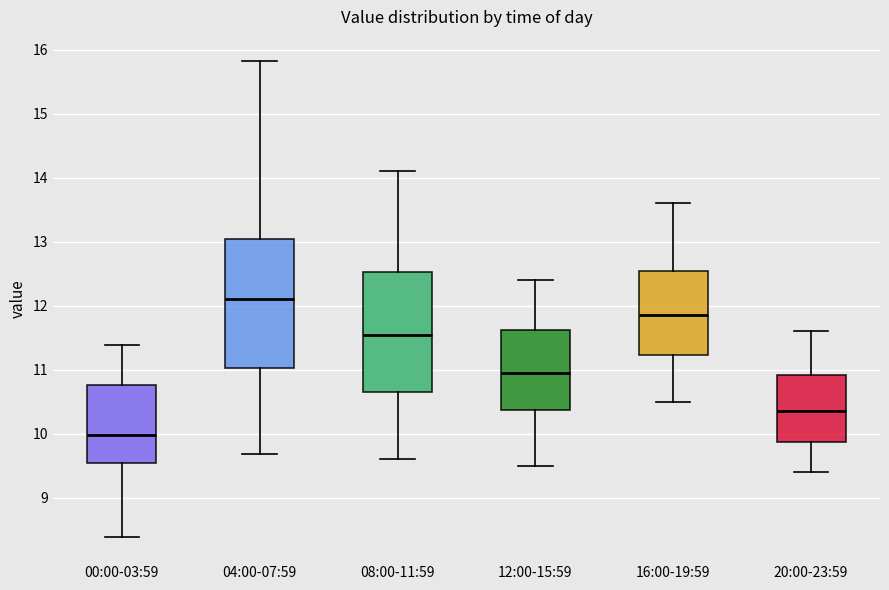

Reading left to right, transcribe this box plot: for each box, give where its median line is, the range the box spans, and where its two whiskers end, as read against the y-axis. The values are not printed on the chart, so give them approximately, as read against the axis.

00:00-03:59: median 10.0, box 9.5 to 10.8, whiskers 8.4 to 11.4
04:00-07:59: median 12.1, box 11.0 to 13.1, whiskers 9.7 to 15.8
08:00-11:59: median 11.6, box 10.7 to 12.5, whiskers 9.6 to 14.1
12:00-15:59: median 11.0, box 10.4 to 11.6, whiskers 9.5 to 12.4
16:00-19:59: median 11.9, box 11.2 to 12.6, whiskers 10.5 to 13.6
20:00-23:59: median 10.4, box 9.9 to 10.9, whiskers 9.4 to 11.6